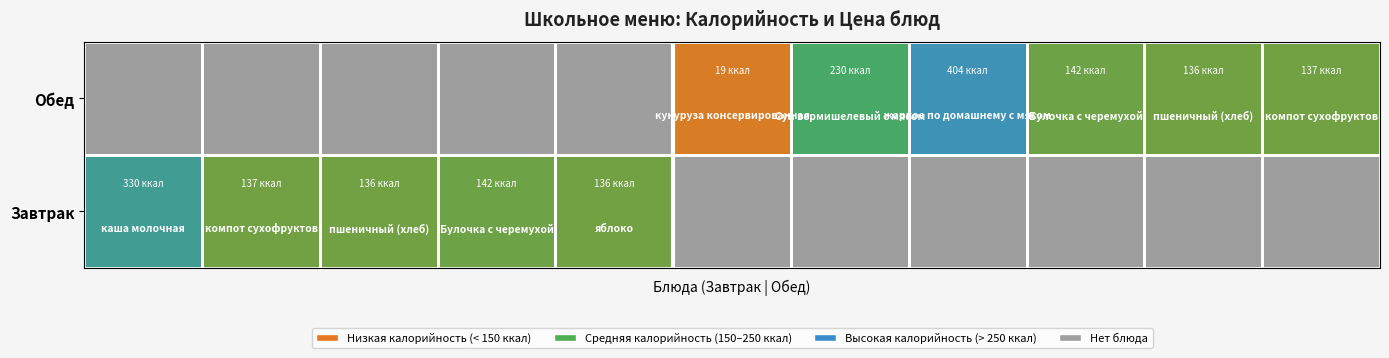

At how many categories does at least one series exceed 374?

1